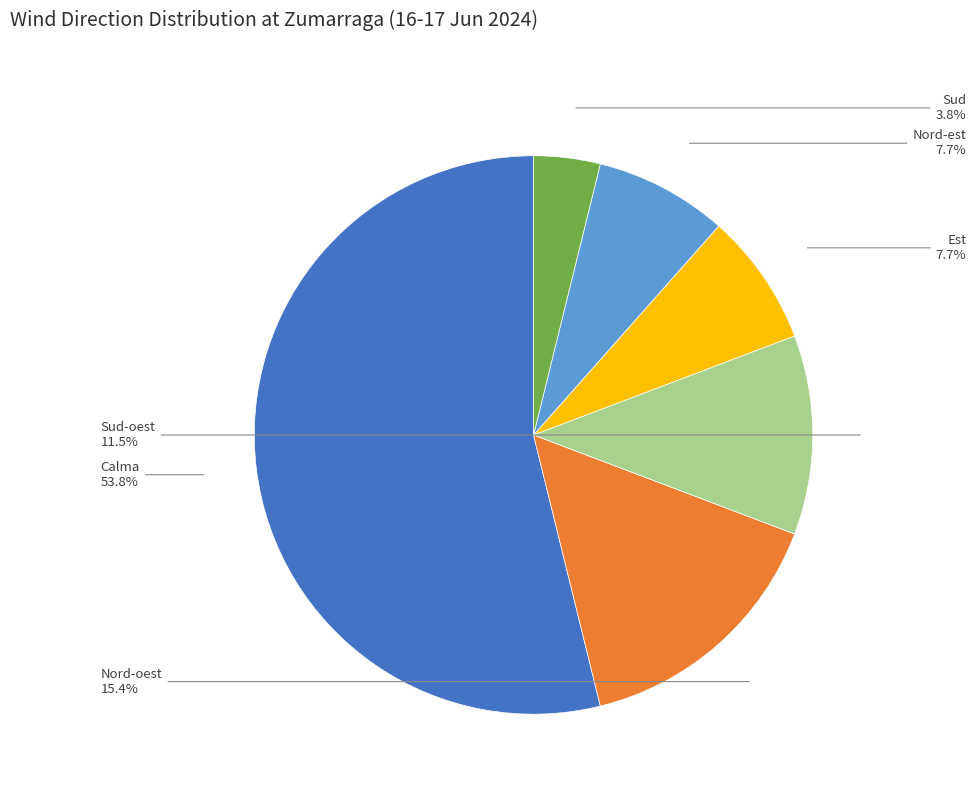

Does Sud represent more than half of the total?

No